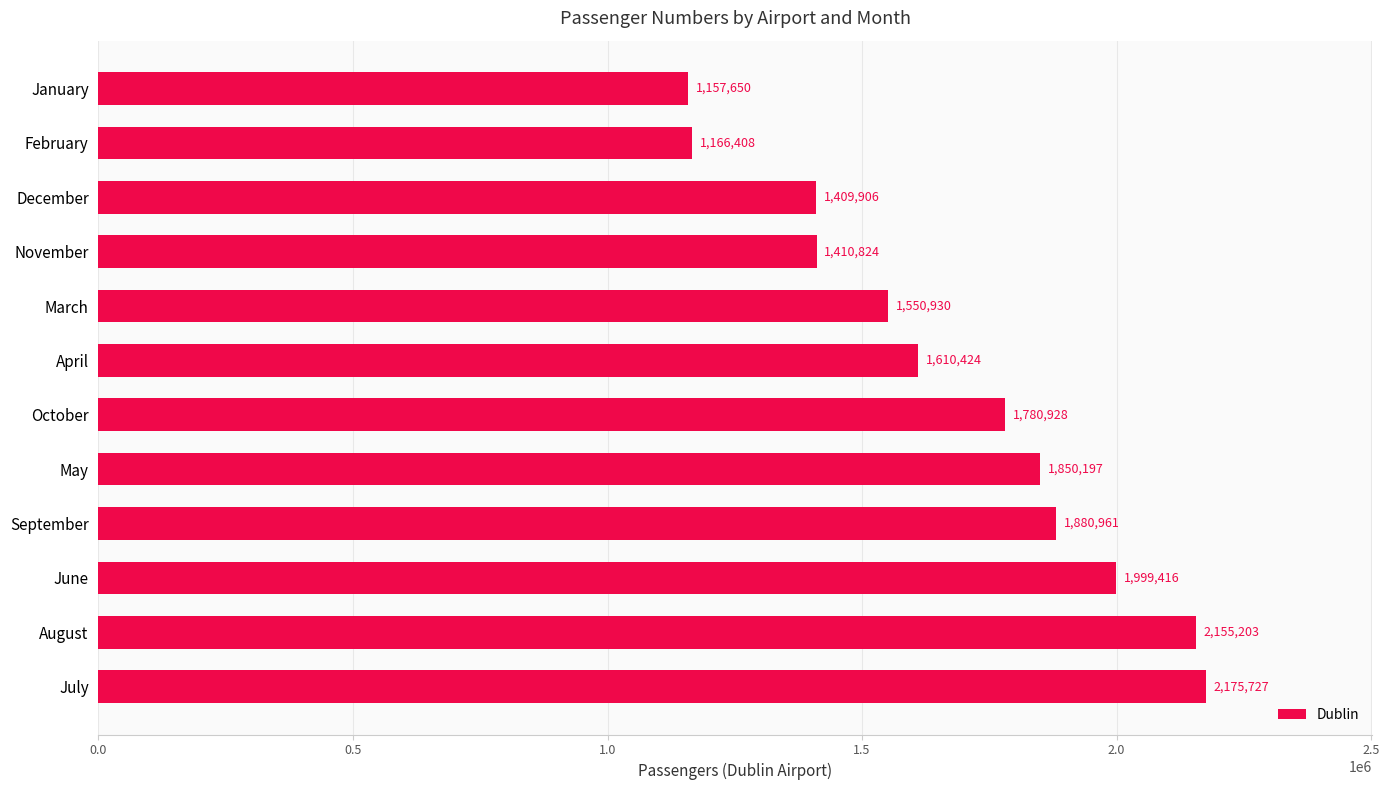

What is the change in value from September to December?

-471055